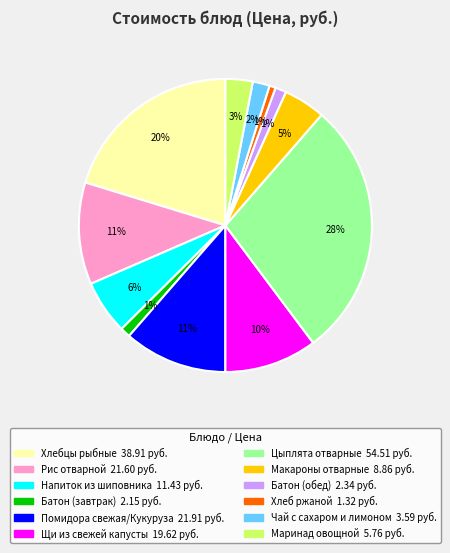

Approximately how many times larger is the value at Батон (завтрак) compared to Рис отварной?

0.1